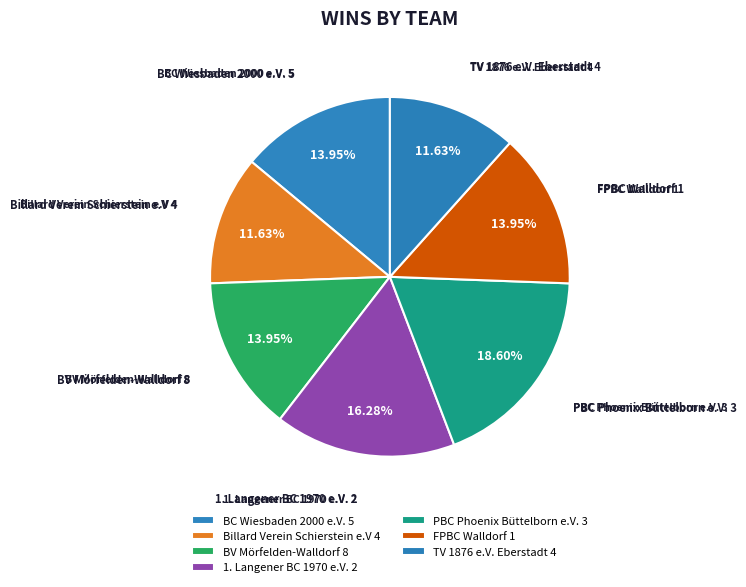

What is the largest slice in the pie chart?

PBC Phoenix Büttelborn e.V. 3